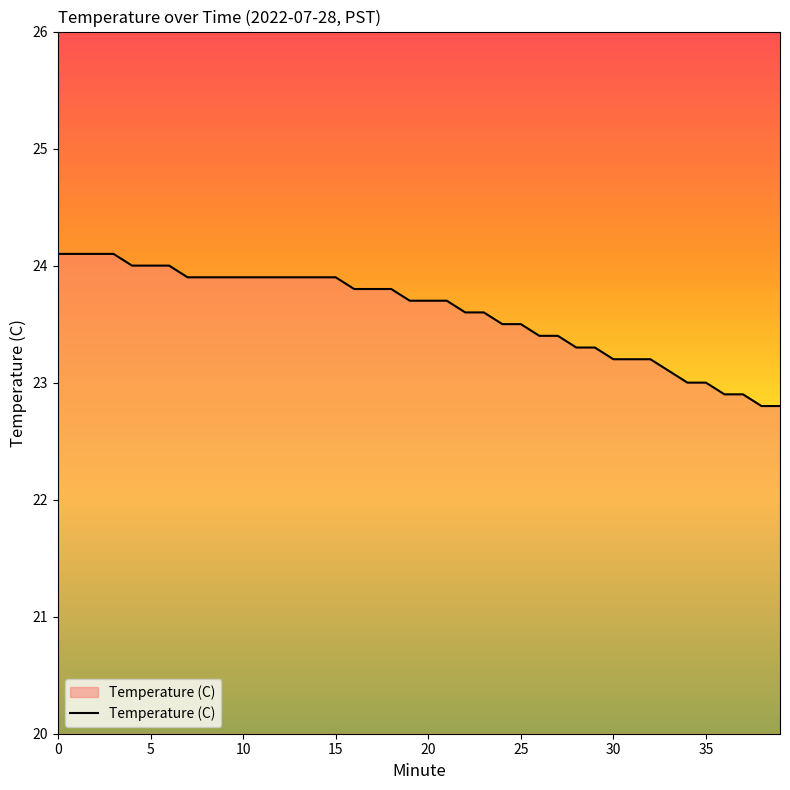

What is the greatest value displayed?

24.1